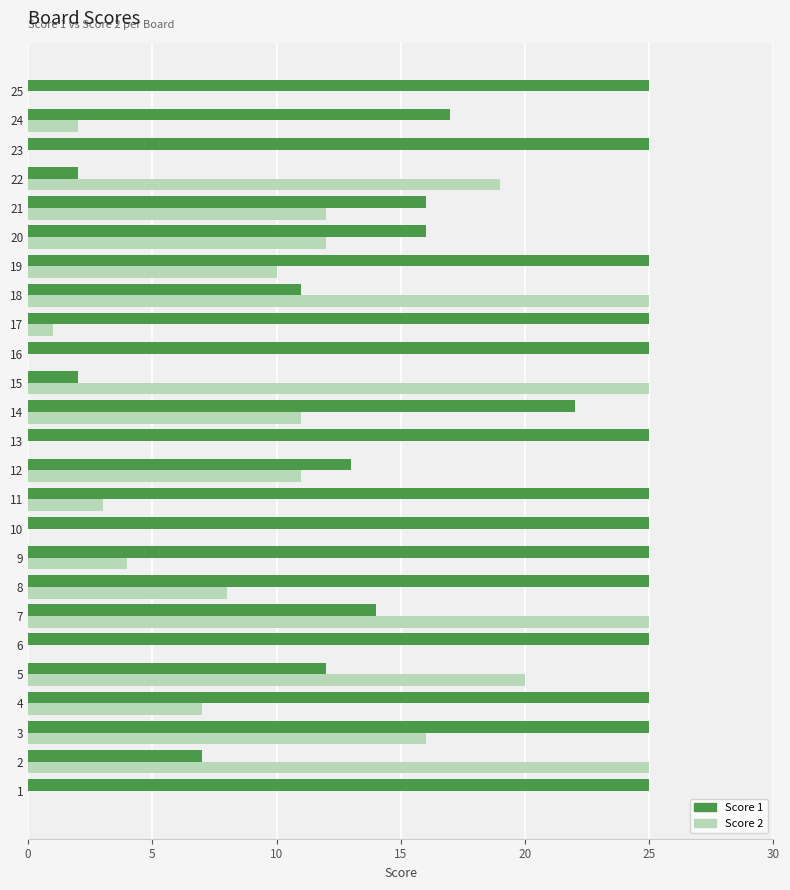

At which category is the sum across all series the highest?

3